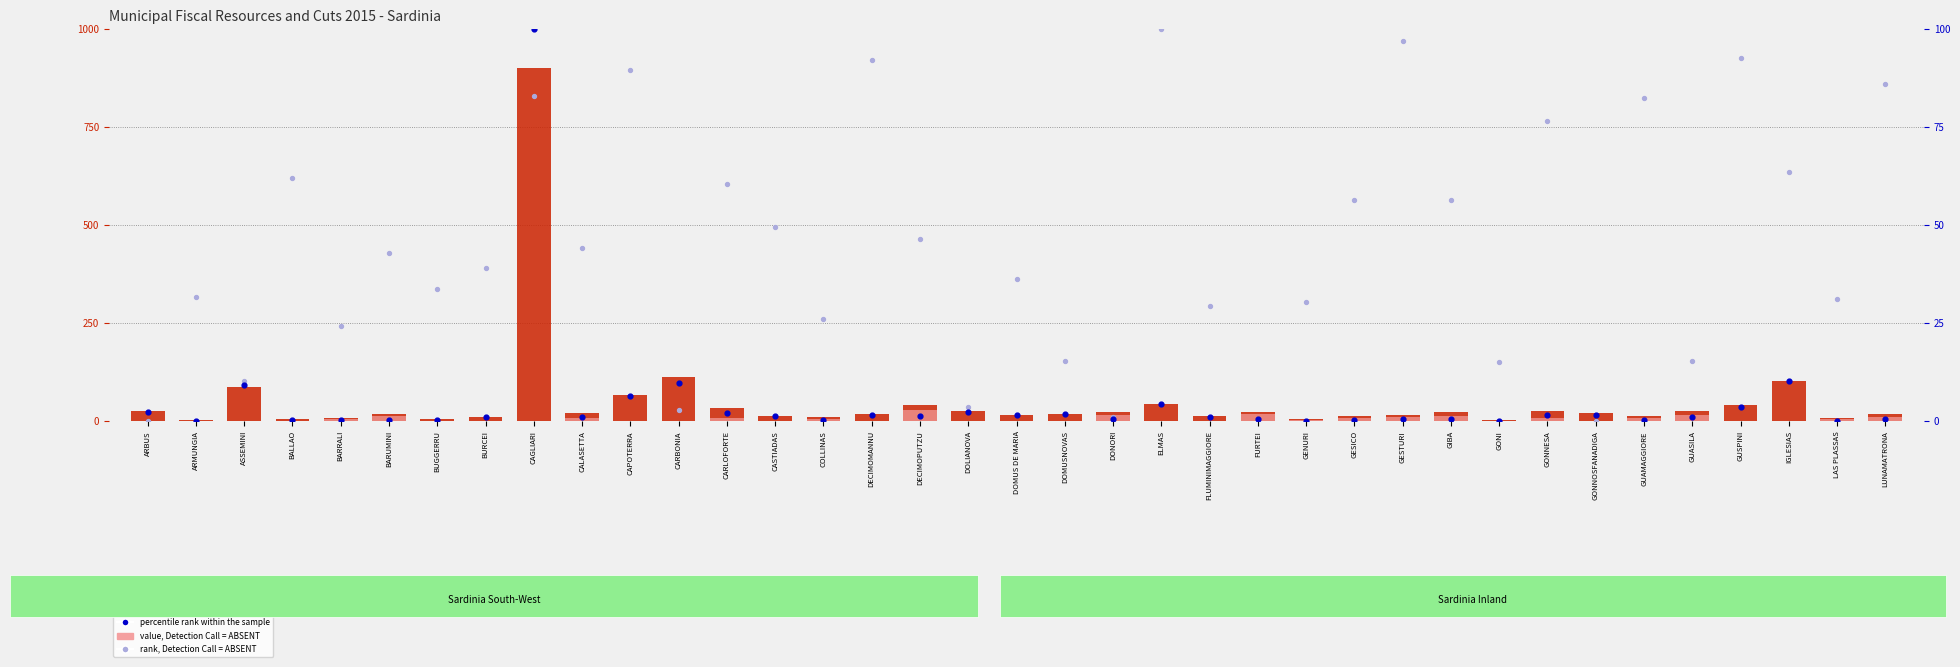

Which series contains the lowest Y value?

value, Detection Call = ABSENT